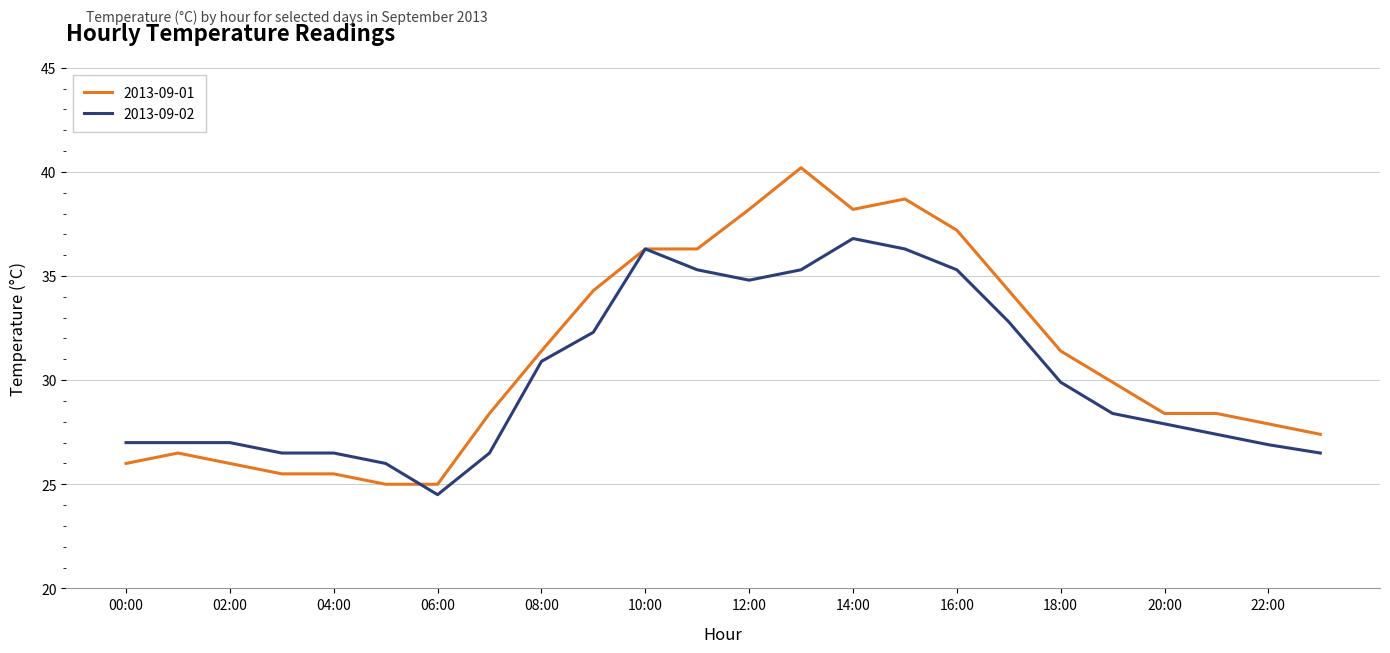

What is the maximum value shown in the chart?

40.2